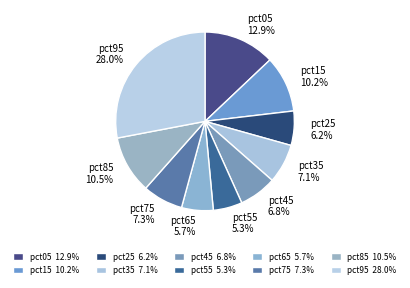

Does any single category account for the majority?

No